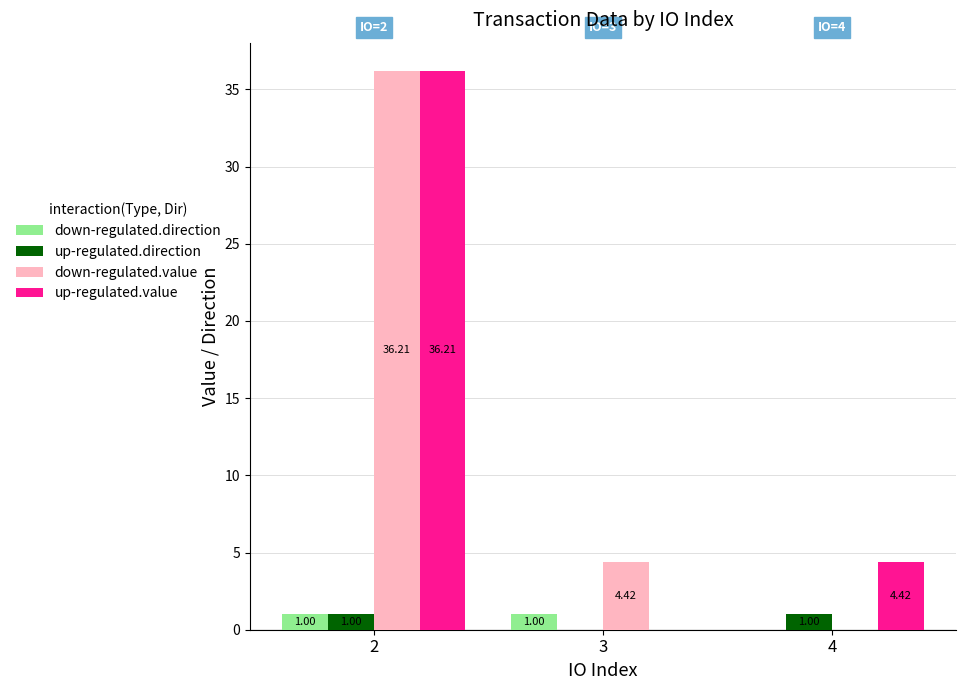

The down-regulated.value series shows 0.0 at 4. True or false?

True